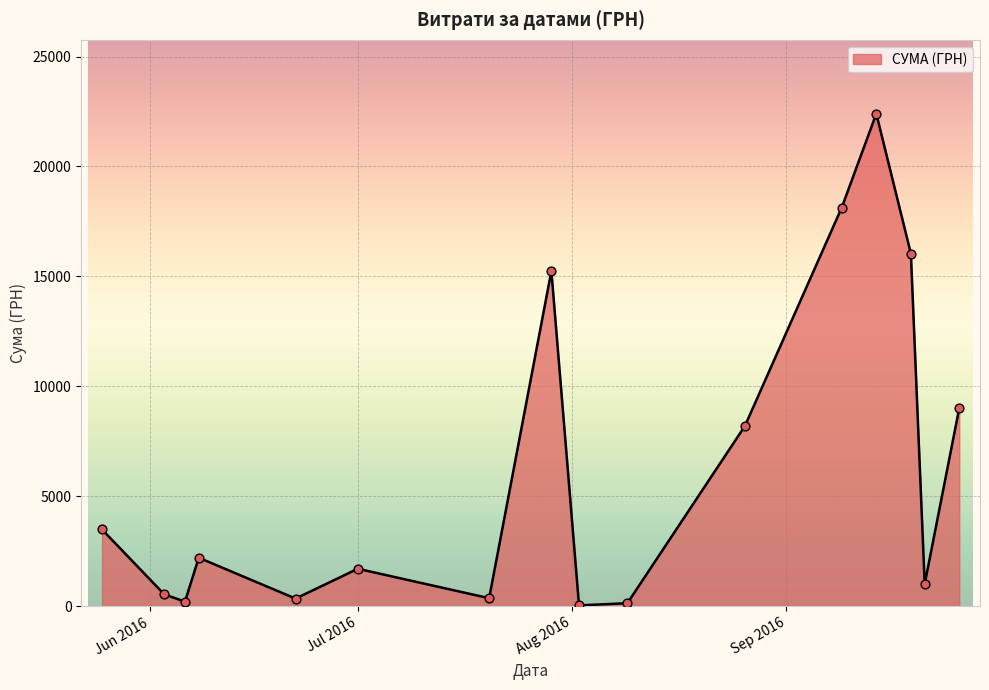

What is the difference between the maximum and minimum values?

22365.5